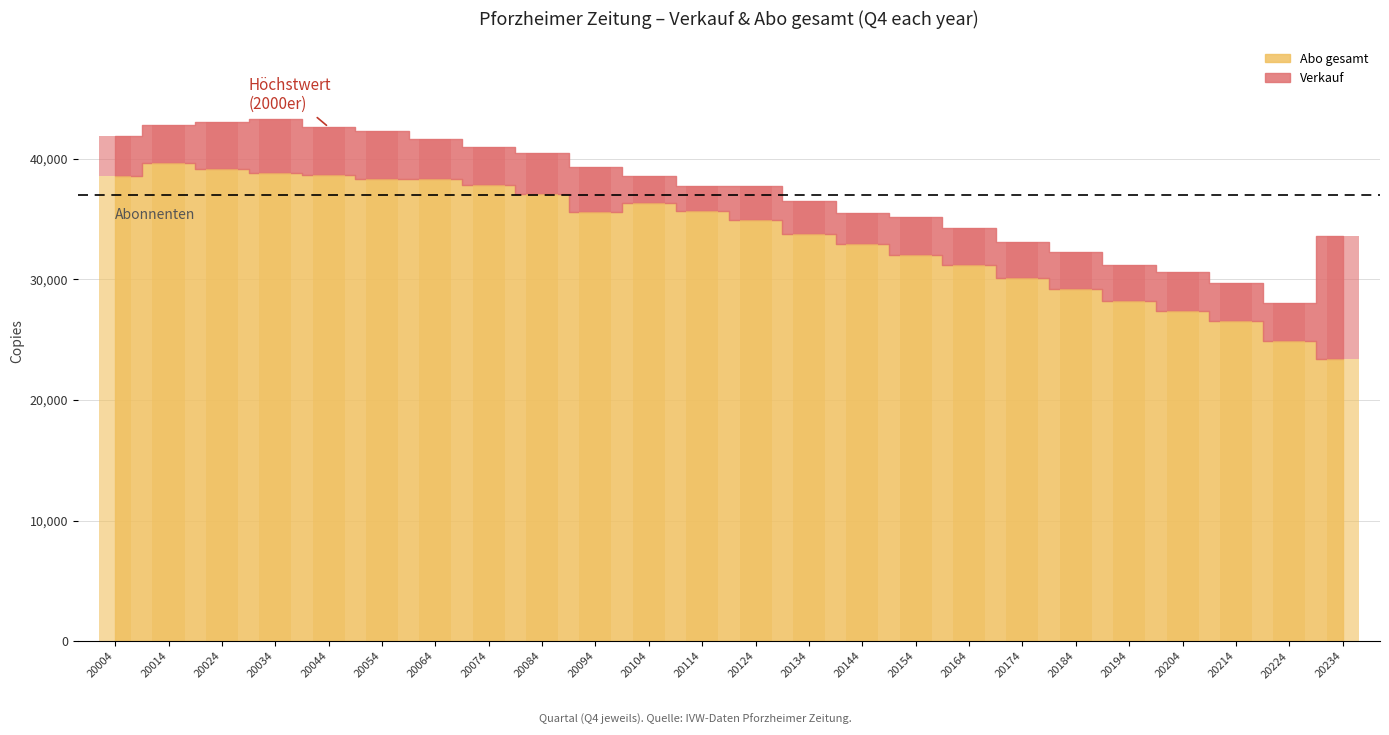

What is the difference between the highest and lowest values at 20224?

3192